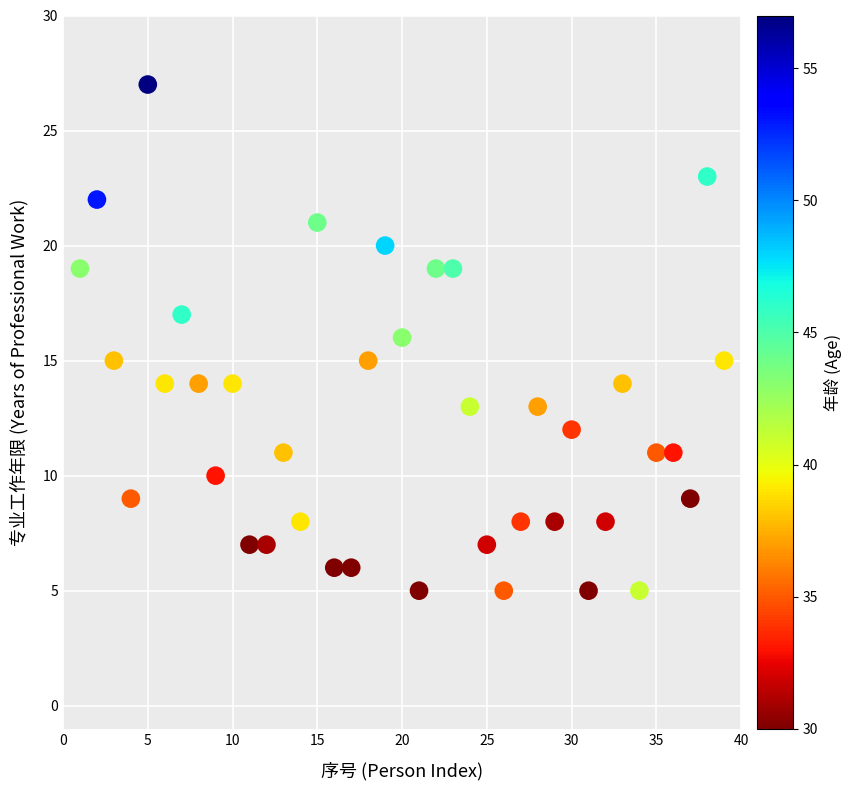

What is the range of X values (max minus min)?

38